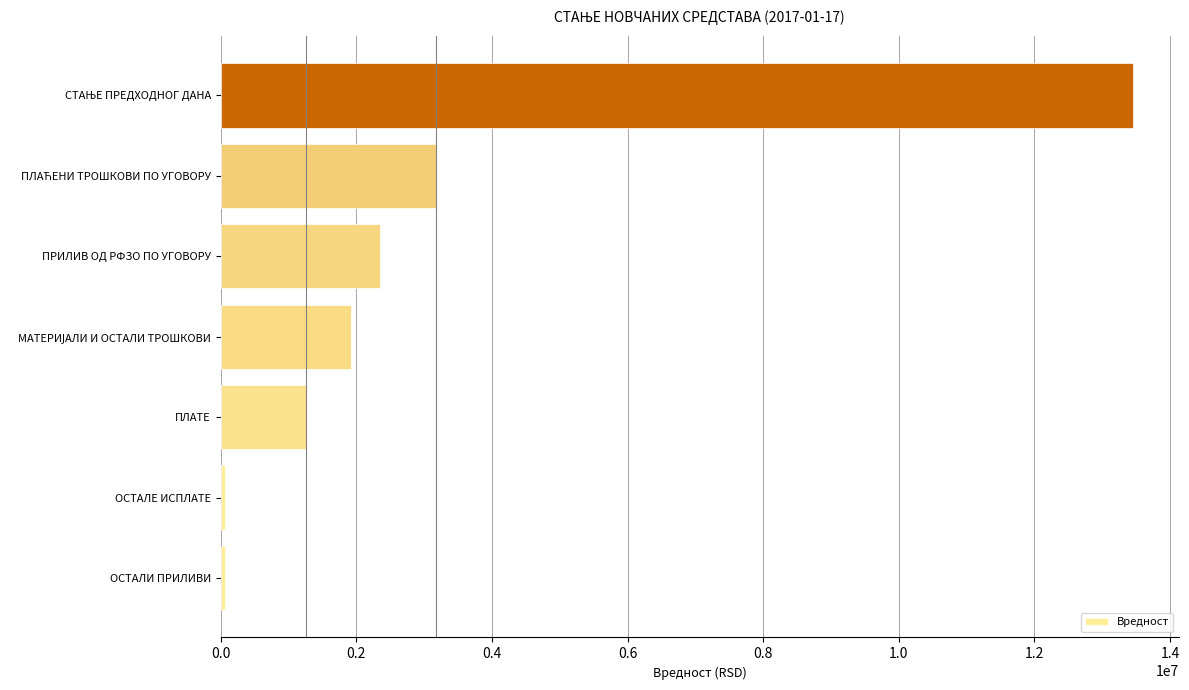

What is the sum of all values?

22253289.1